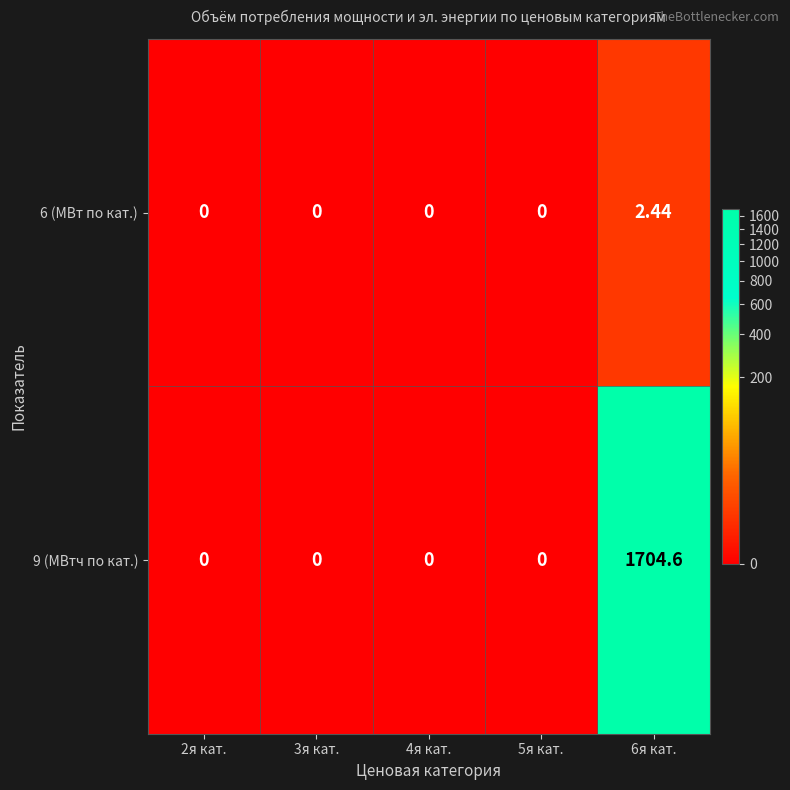

Is the value of 6 (МВт по кат.) at 6я кат. greater than the value of 9 (МВтч по кат.) at 6я кат.?

No